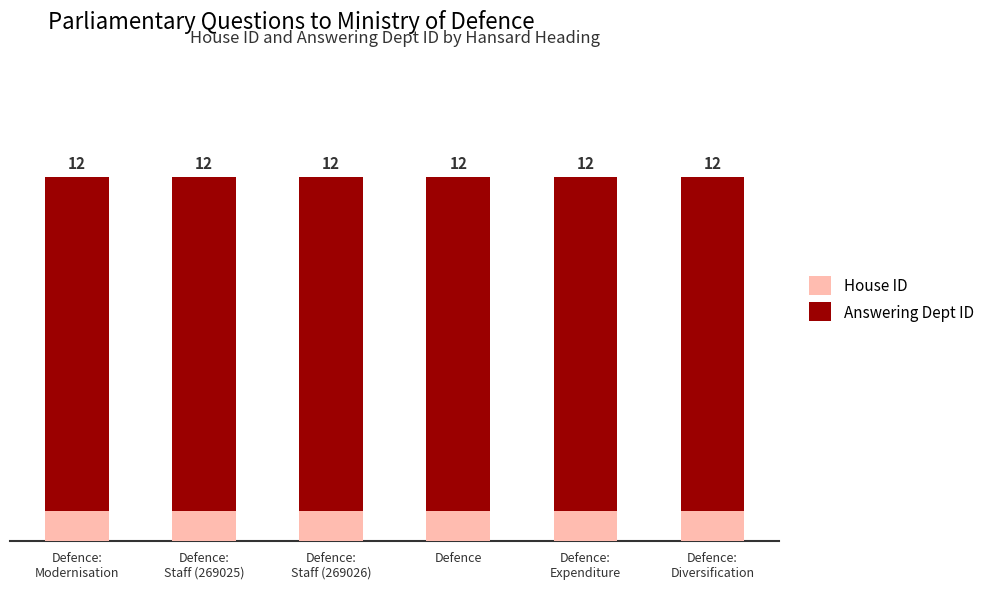

Are the bars horizontal?

No